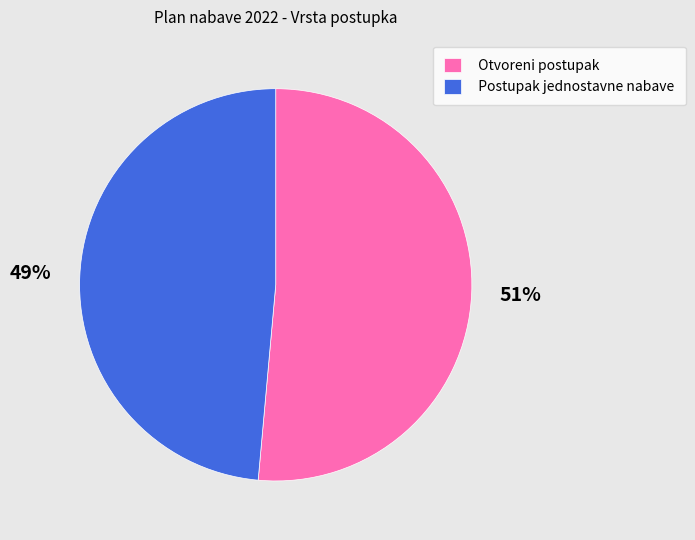

To the nearest percent, what is the combined percentage of Postupak jednostavne nabave and Otvoreni postupak?

100%